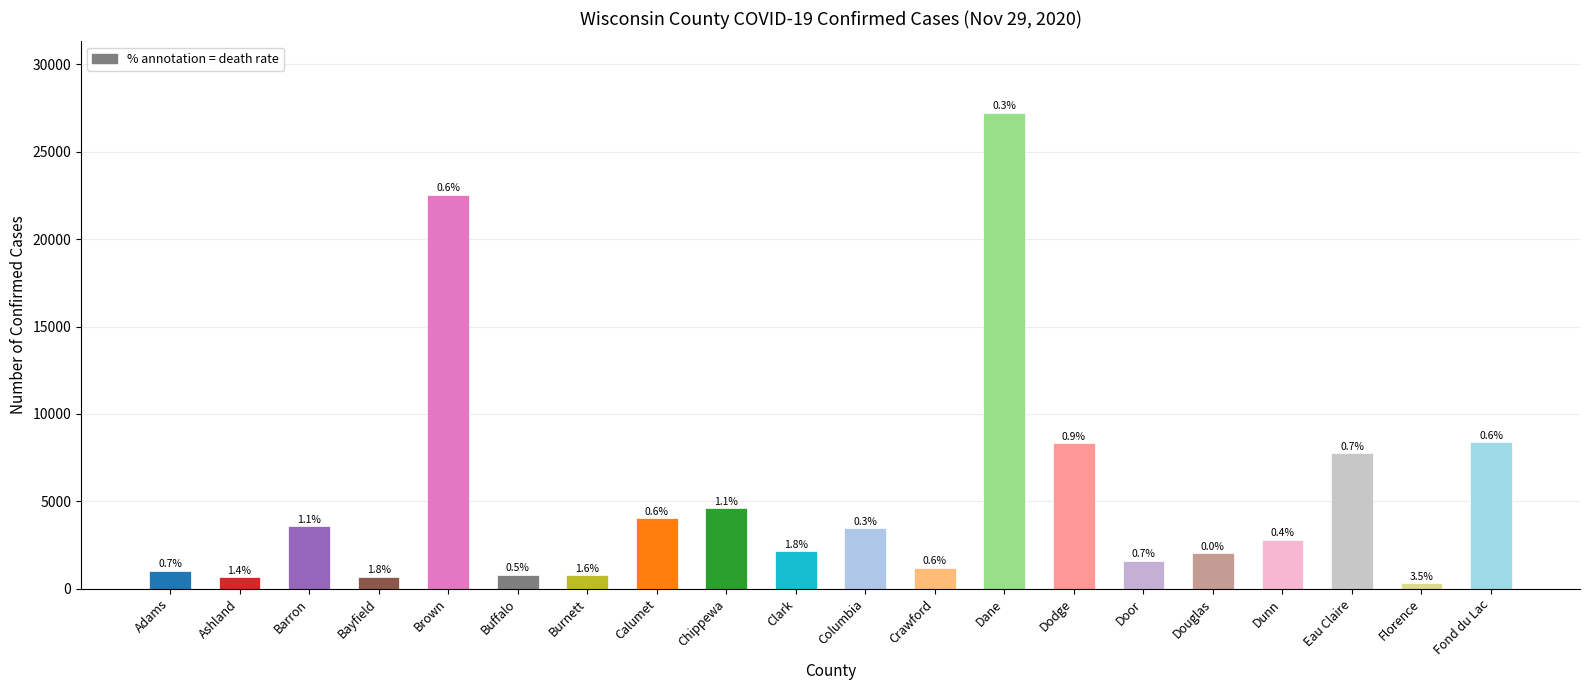

Approximately how many times larger is the value at Dodge compared to Ashland?

12.5